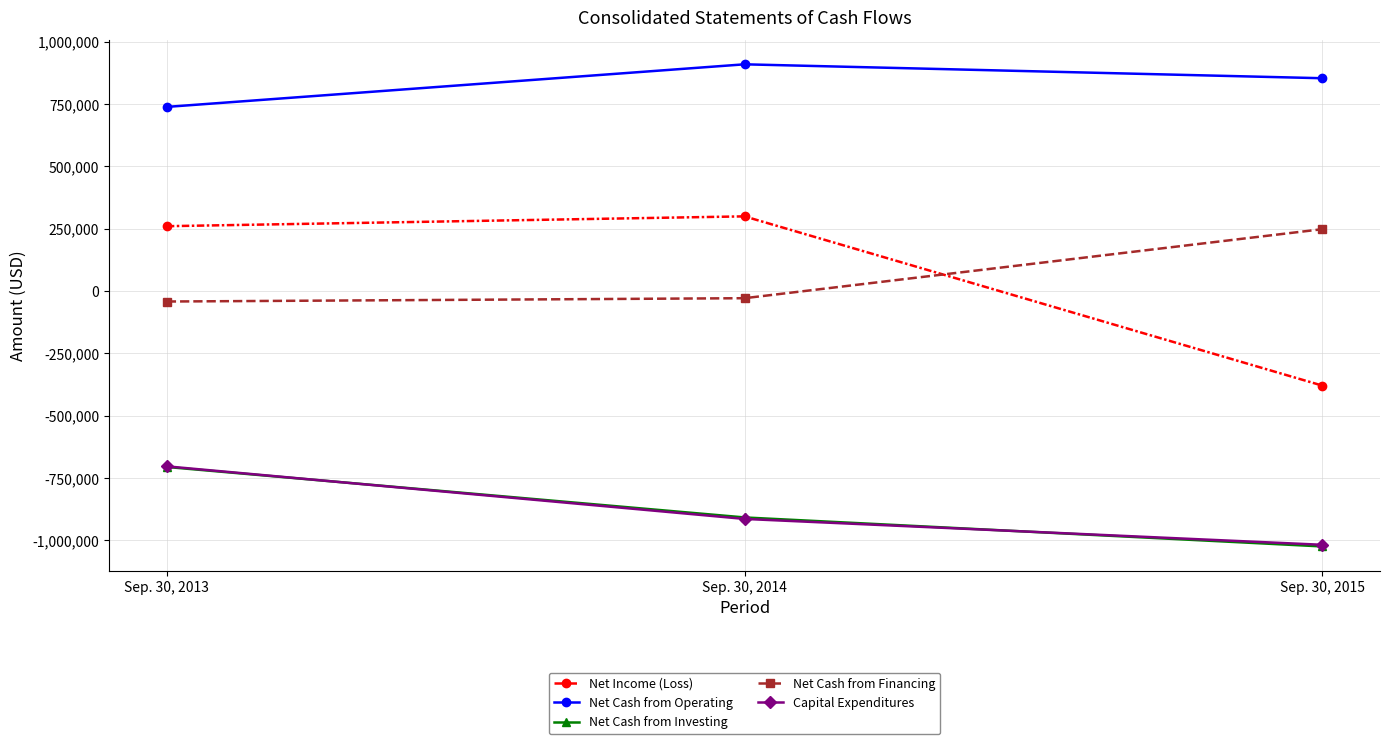

What is the difference between the maximum and minimum values in the Capital Expenditures series?

314718